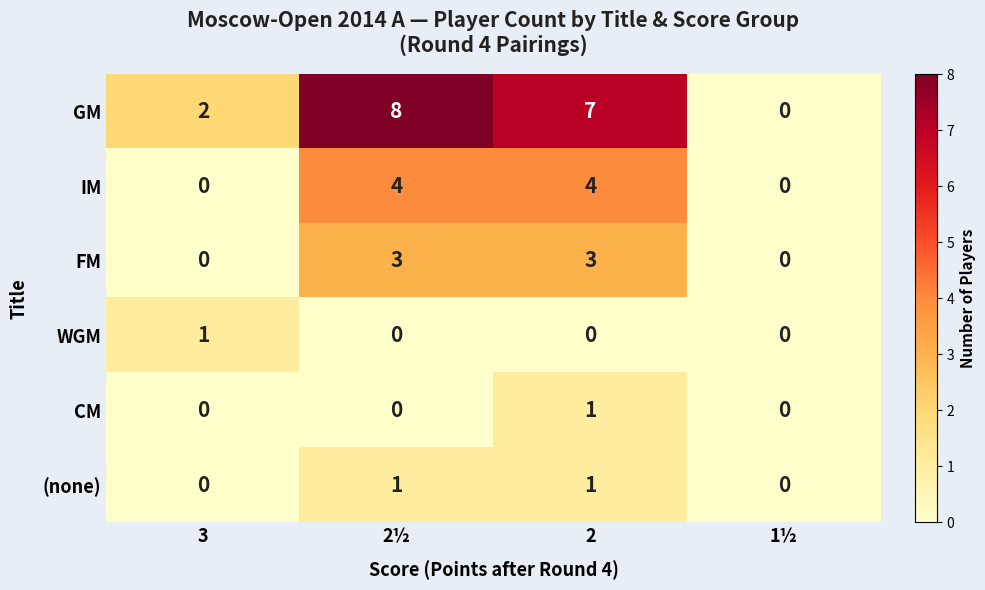

How many categories are shown in the chart?

4